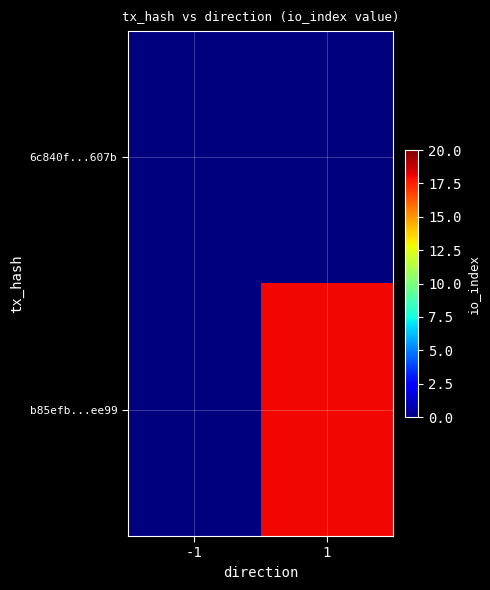

Which series has the widest spread of values?

b85efb...ee99